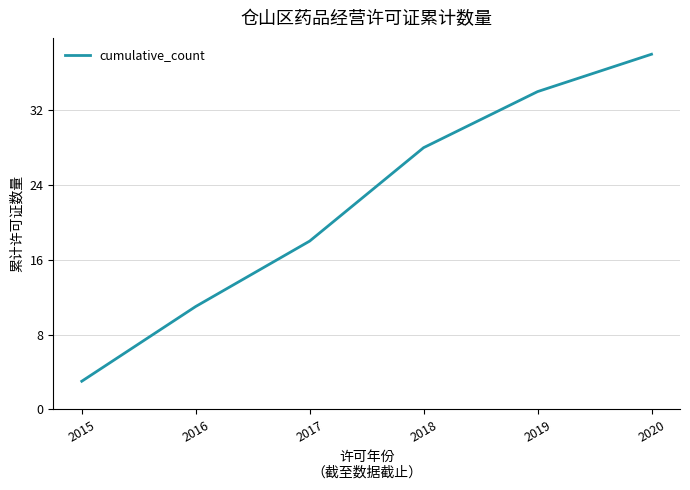

What is the difference between the maximum and second lowest values?

27